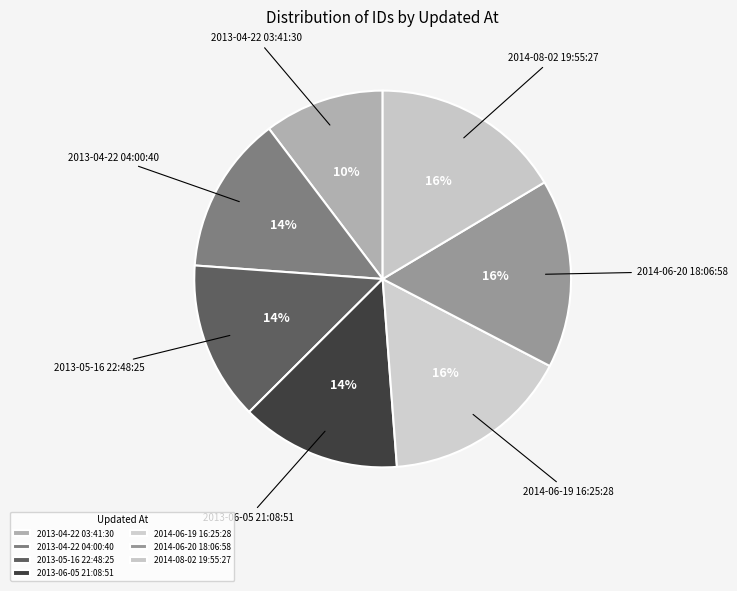

Combined, do 2014-06-19 16:25:28 and 2013-05-16 22:48:25 account for over 50%?

No